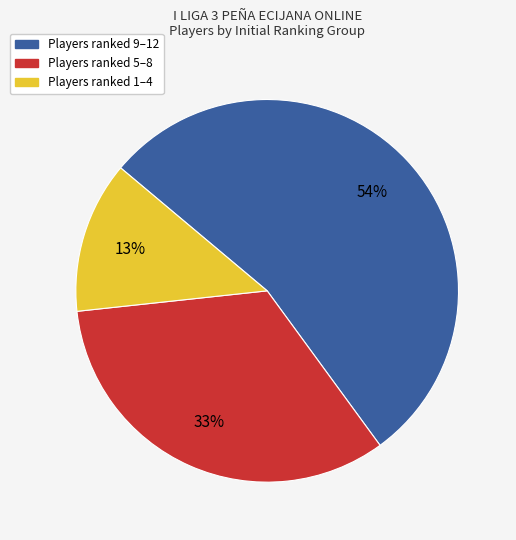

Is there a majority slice in this chart?

Yes